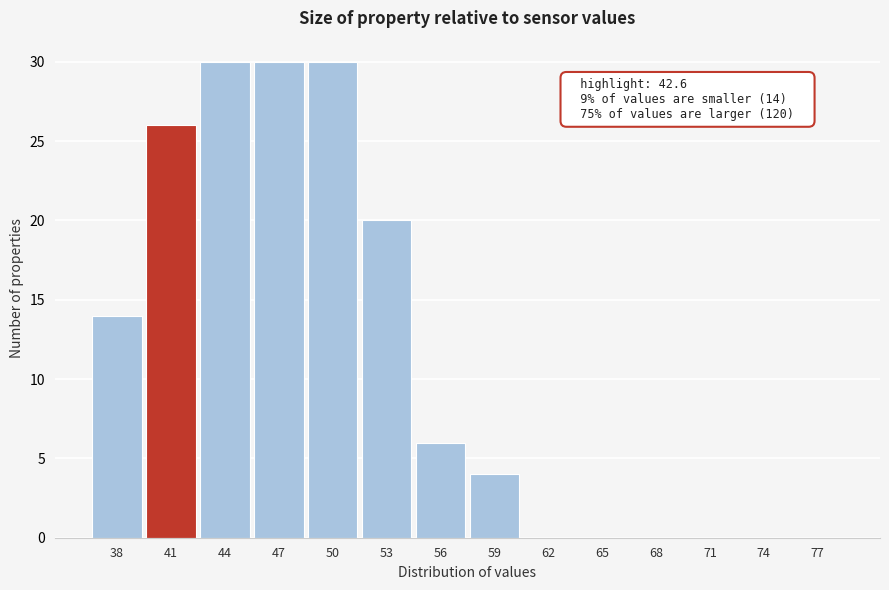

Reading right to left, extract all data points from this chart.

77=0	74=0	71=0	68=0	65=0	62=0	59=4	56=6	53=20	50=30	47=30	44=30	41=26	38=14